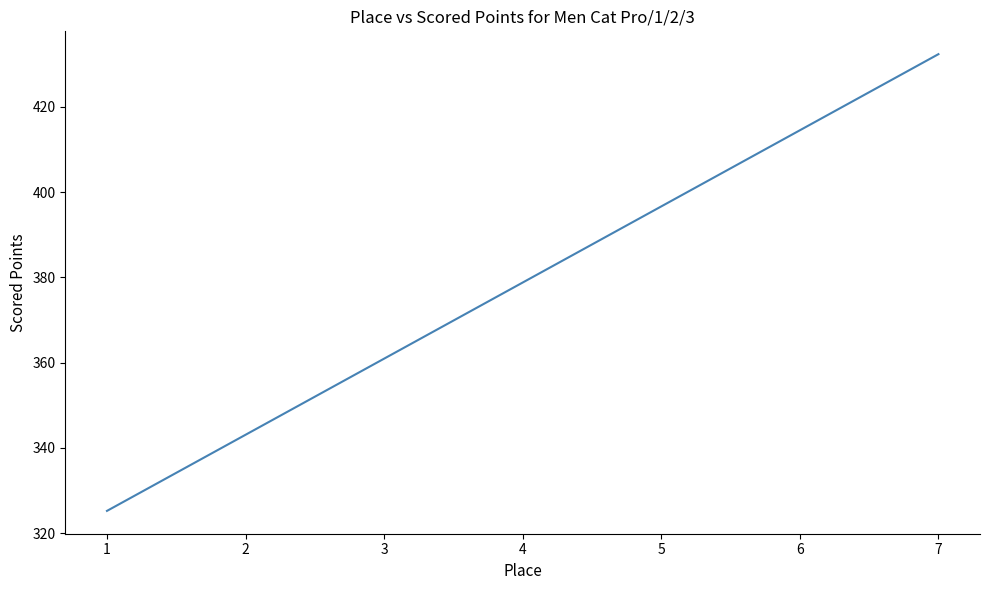

List the labels in order of value, largest first.

7, 6, 5, 4, 3, 2, 1